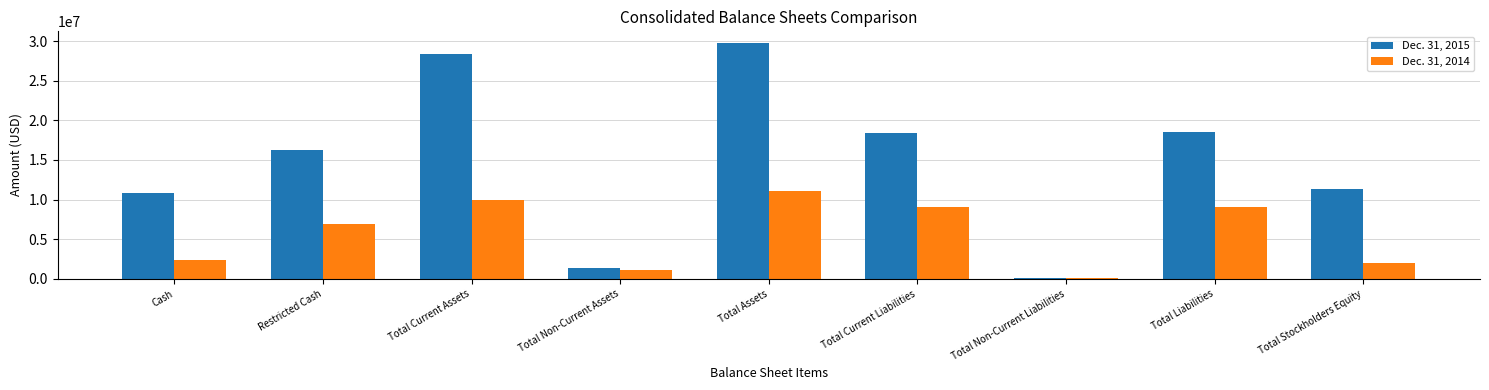

Which series changed the most between Cash and Total Non-Current Assets?

Dec. 31, 2015